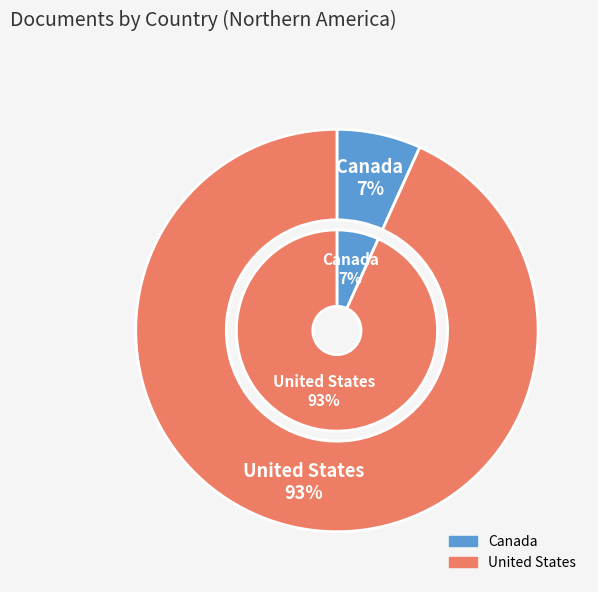

Which slice is the smallest?

Canada